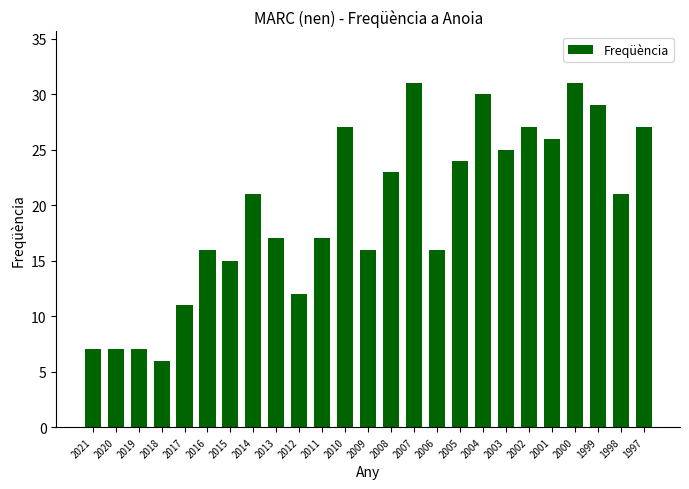

What is the sum of all values?

489